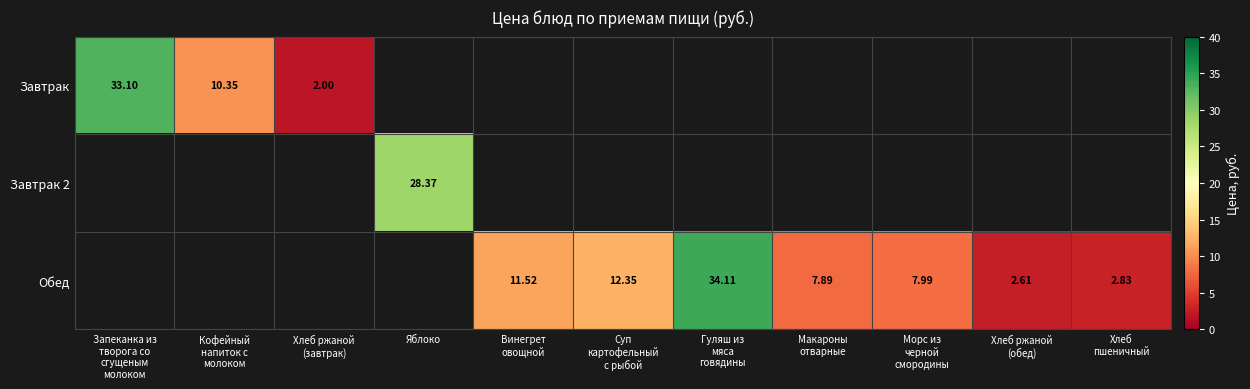

Which has a higher value, Морс из
черной
смородины or Винегрет
овощной?

Винегрет
овощной